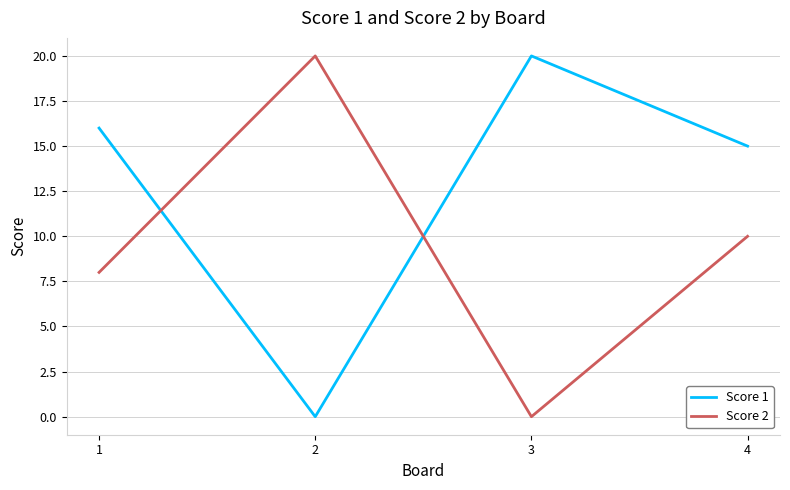

In Score 1, how many points are higher than both neighbors (excluding endpoints)?

1